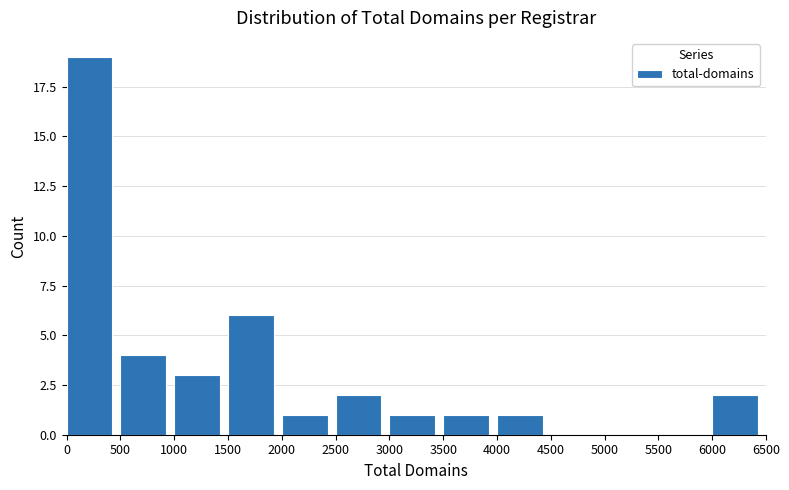

How tall is the bar that spans 2000 to 2500 on the x-axis? The values are not printed on the chart, so give them approximately, as read against the axis.

1